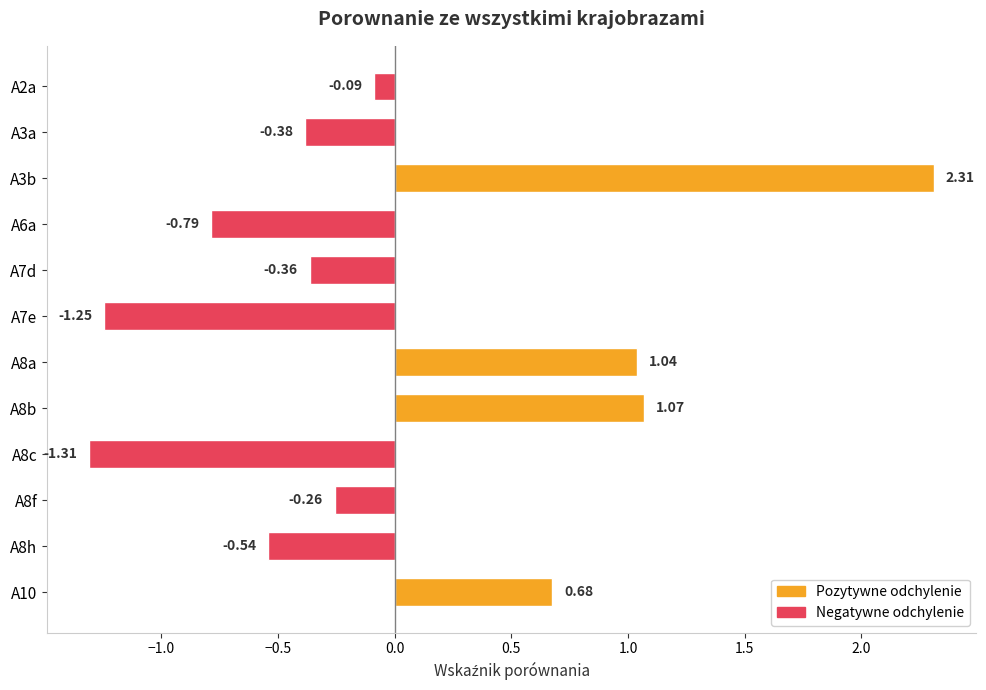

Which has a higher value, A7e or A8c?

A7e